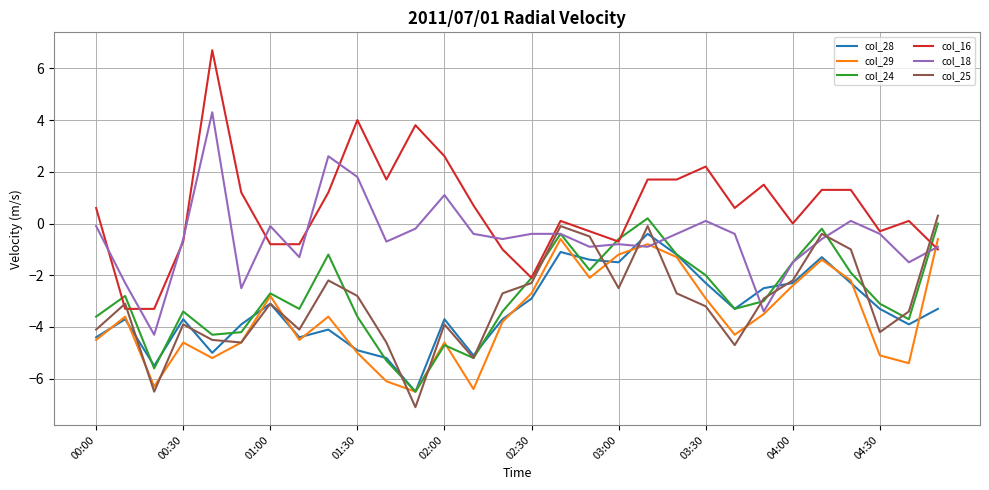

What is the greatest value displayed?

6.7